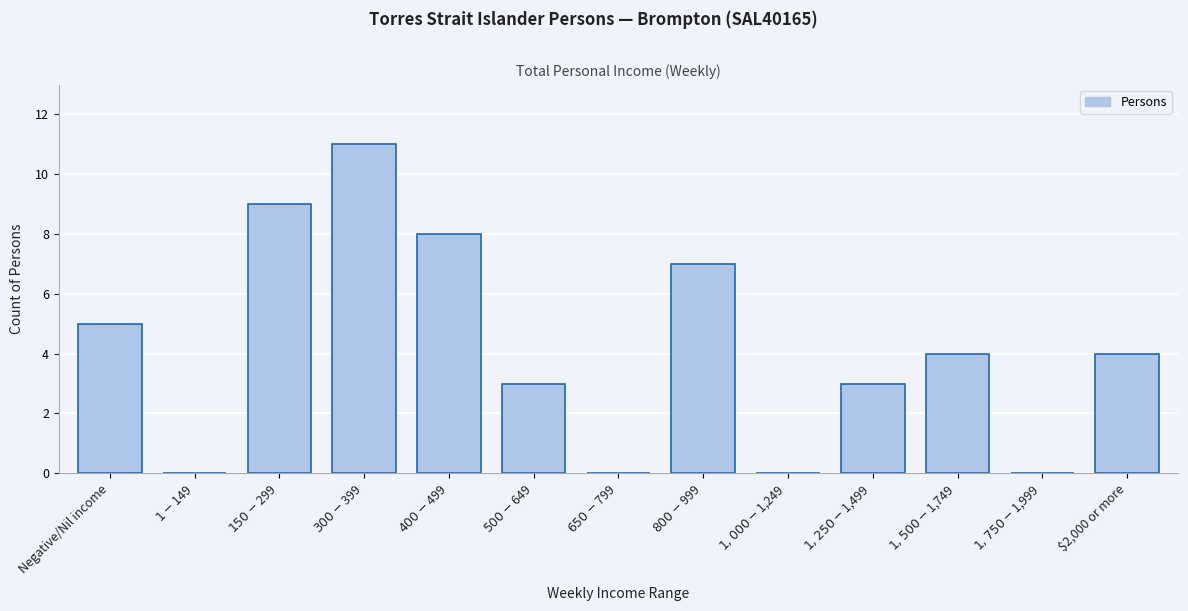

What is the greatest value displayed?

11